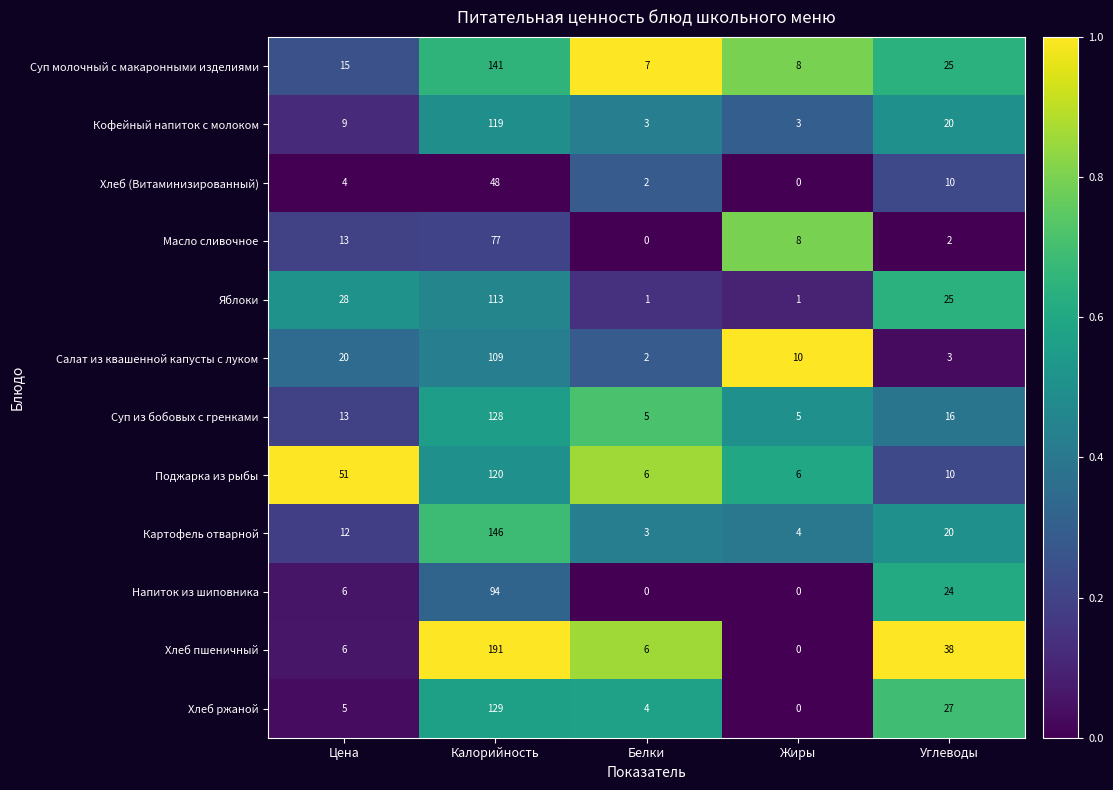

The value of Хлеб (Витаминизированный) at Белки is 2. True or false?

True